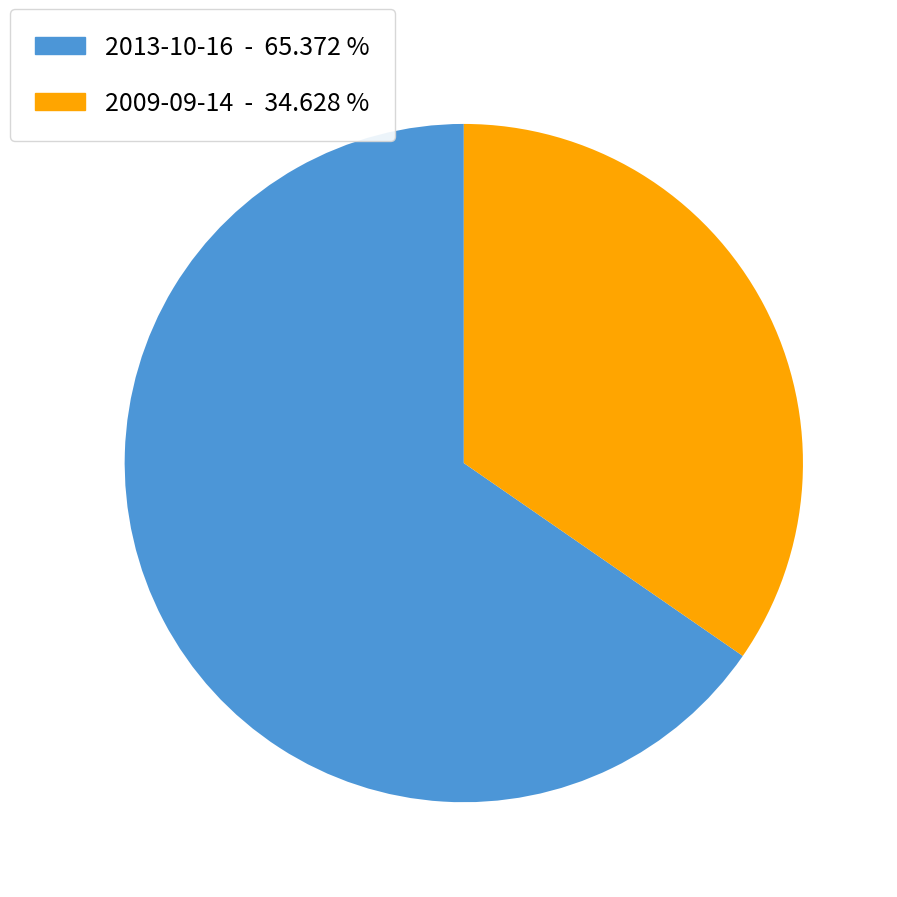

Does any single category account for the majority?

Yes